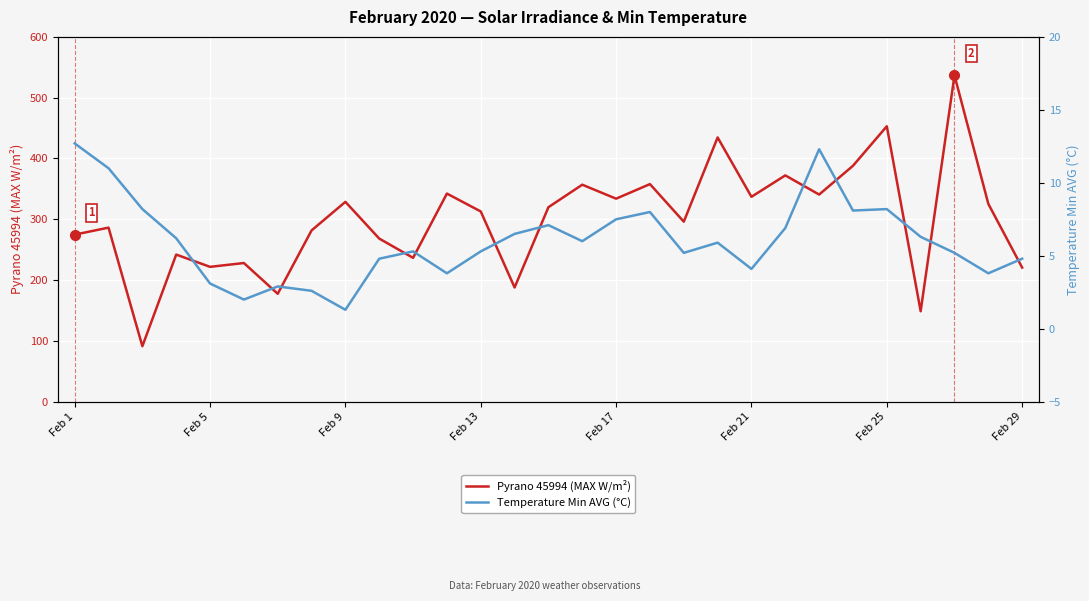

What is the difference between the maximum and minimum values in the Temperature Min AVG (°C) series?

11.4